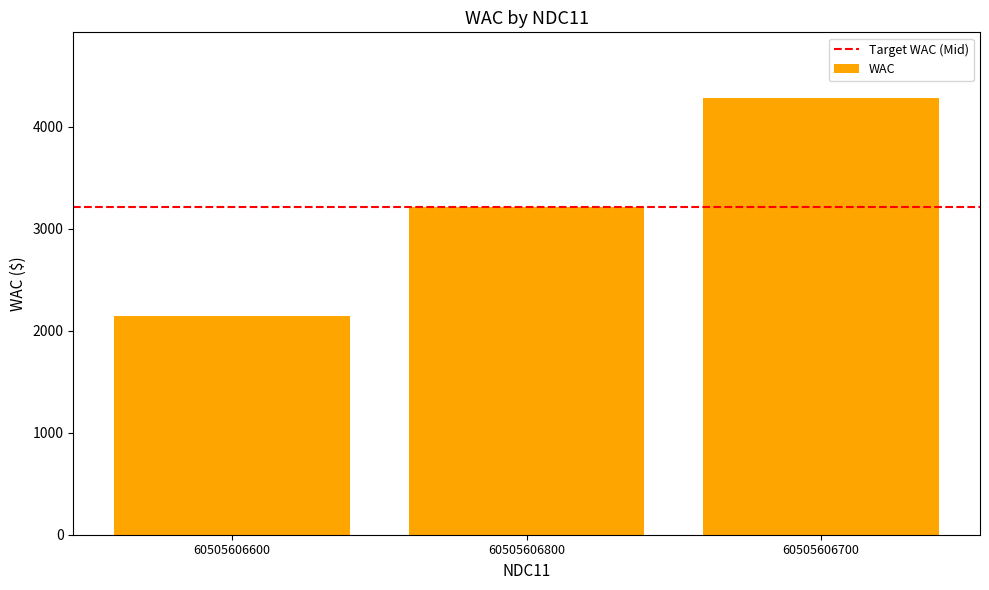

How many data points are less than 3210?

1